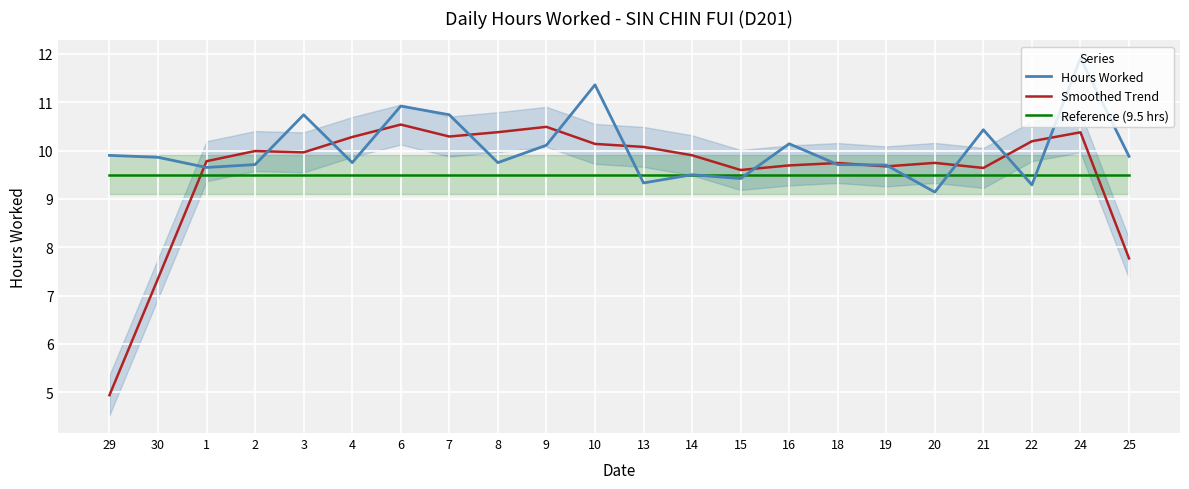

Which series changed the most between 10 and 20?

Hours Worked